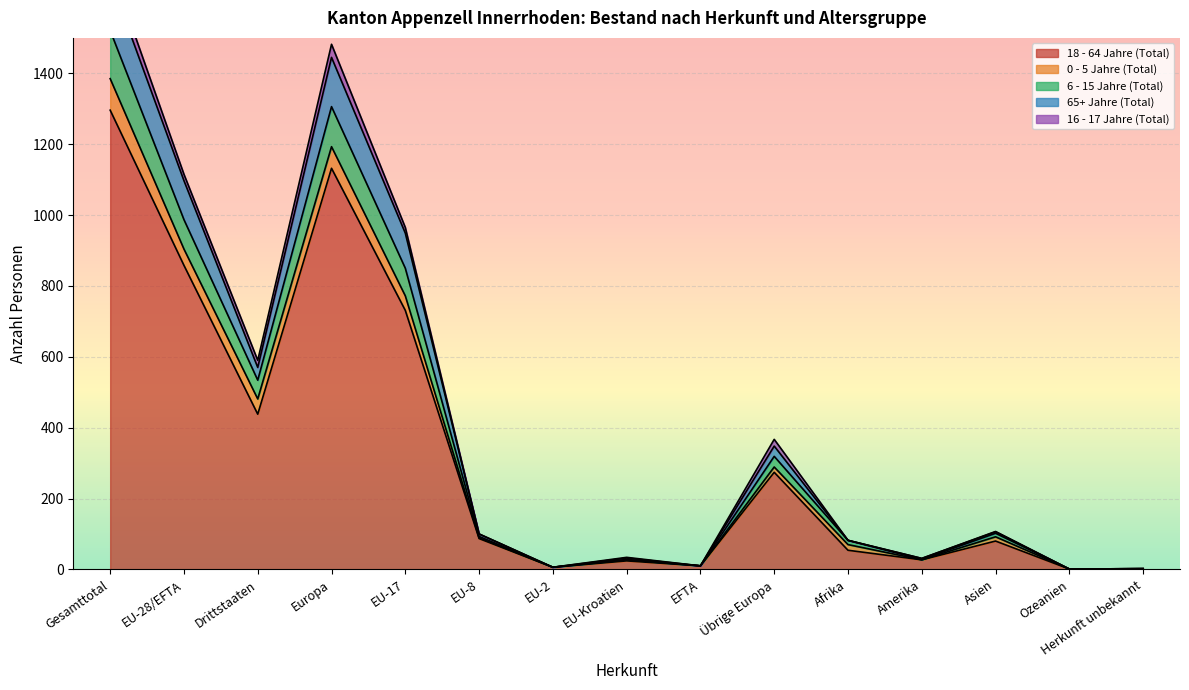

What is the difference between the maximum and minimum values in the 18 - 64 Jahre (Total) series?

1295